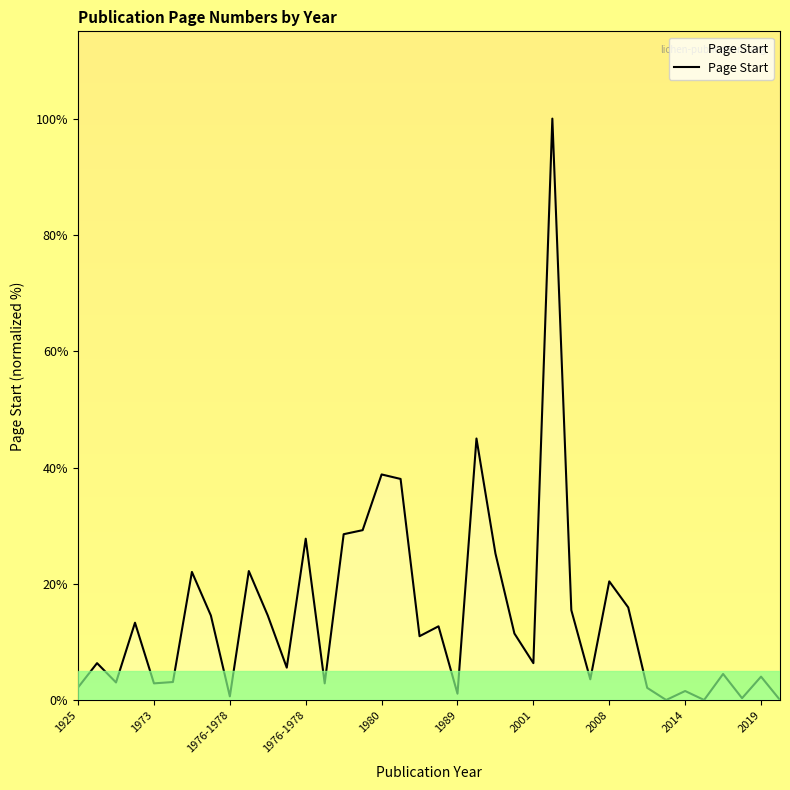

What is the sum of all values?

558.3